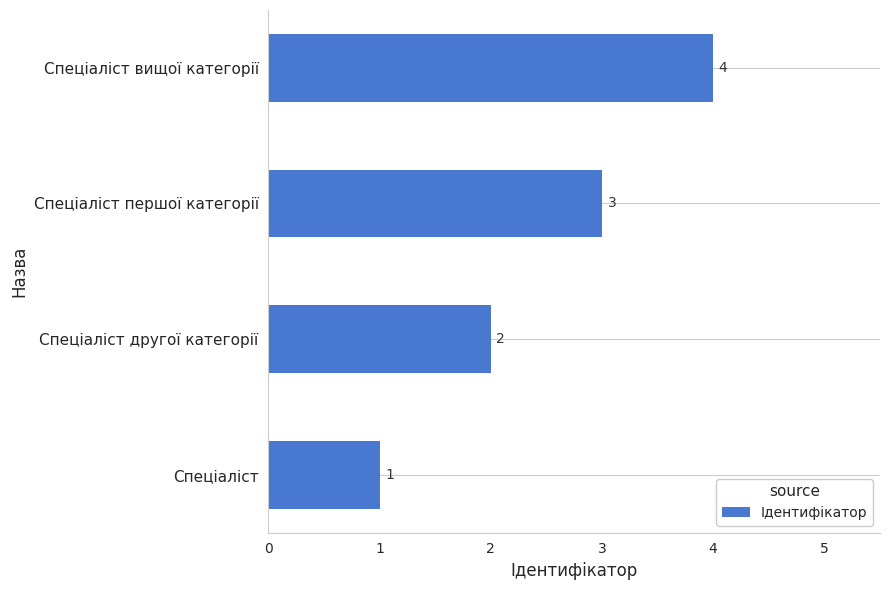

What is the sum of the values at Спеціаліст першої категорії and Спеціаліст другої категорії?

5